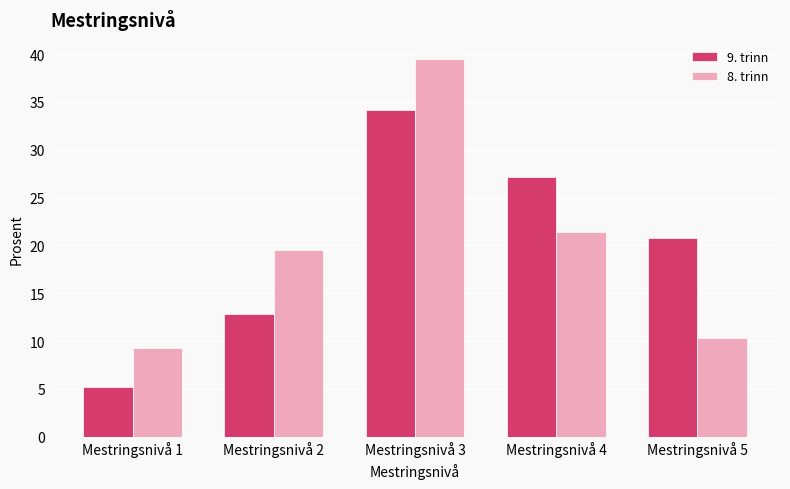

What is the spread (max minus min) of values at Mestringsnivå 4?

5.7